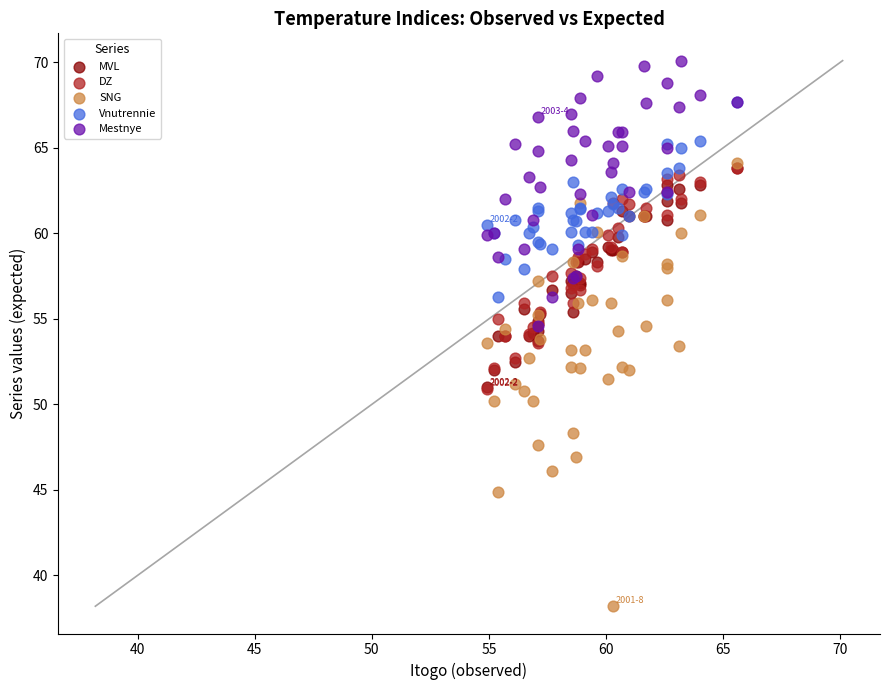

Which series reaches the minimum Y coordinate?

SNG